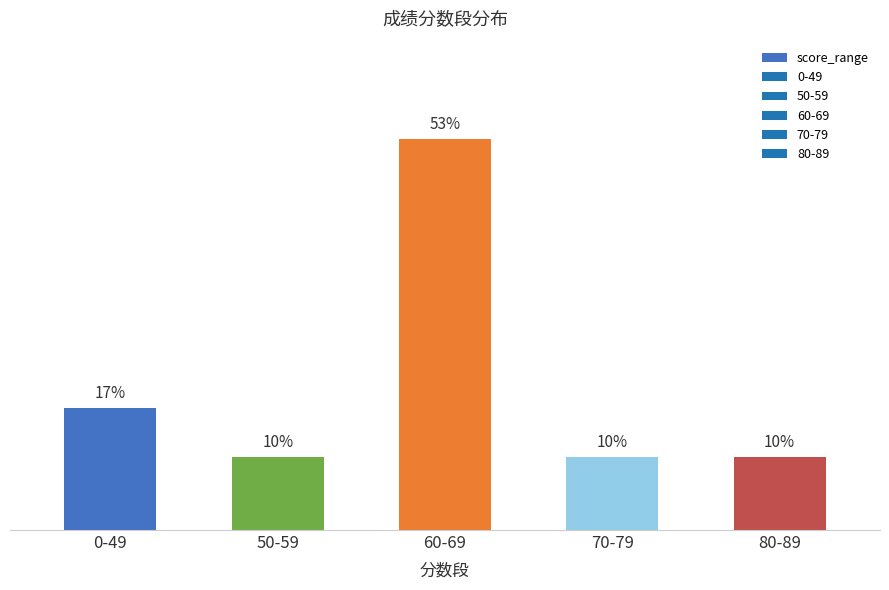

Which label corresponds to the largest value in the chart?

60-69